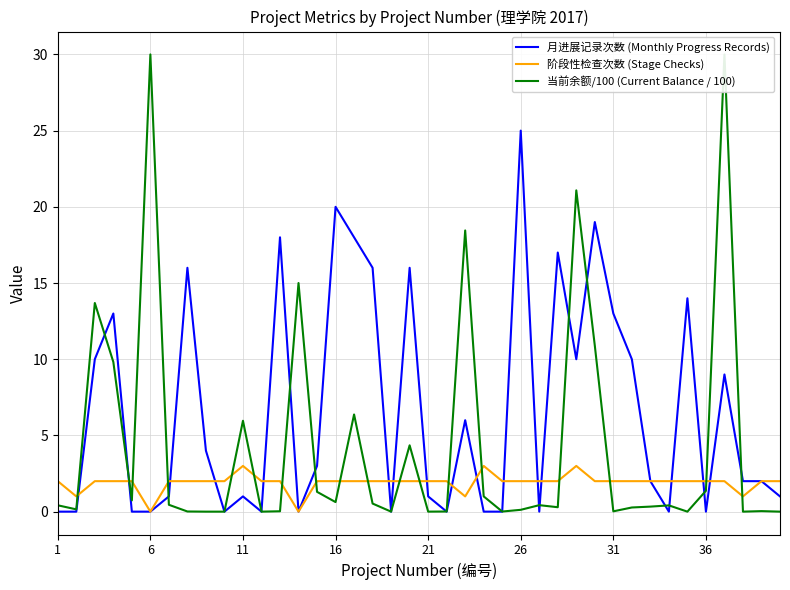

Is it true that 月进展记录次数 (Monthly Progress Records) equals 25 at 26?

True